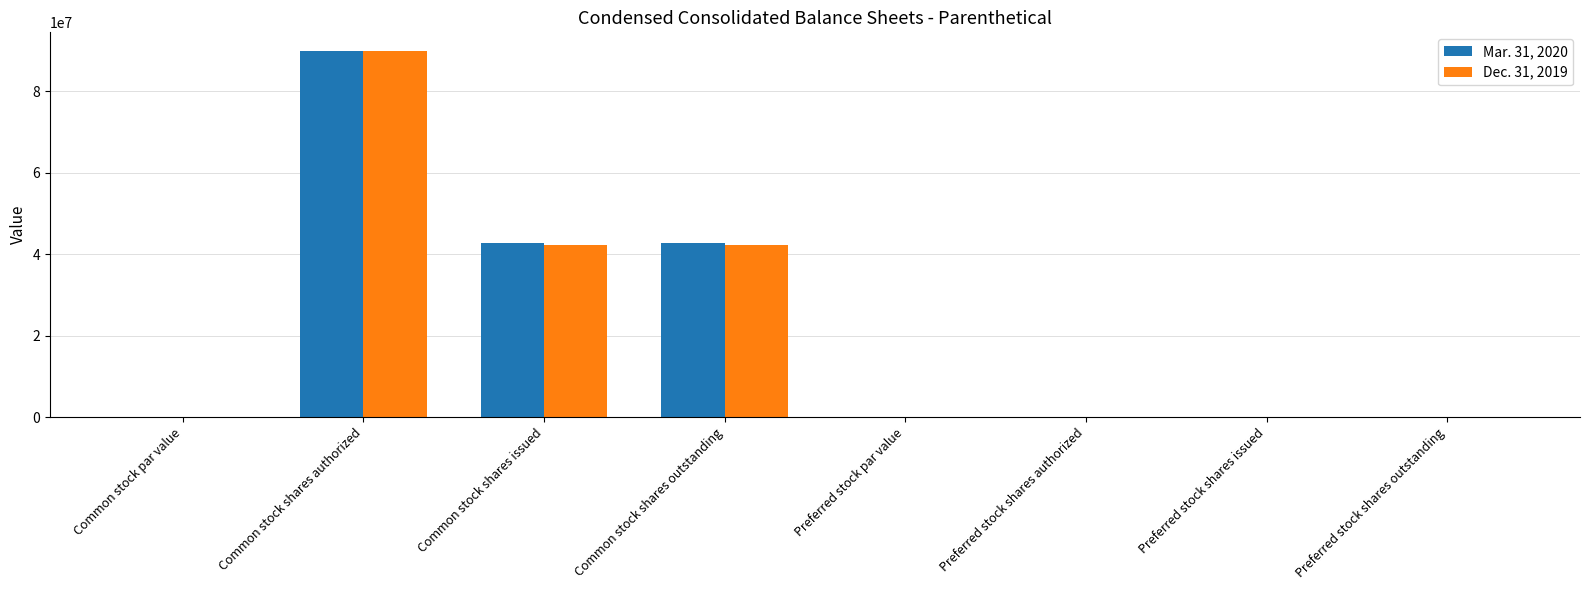

At which category is the sum across all series the highest?

Common stock shares authorized